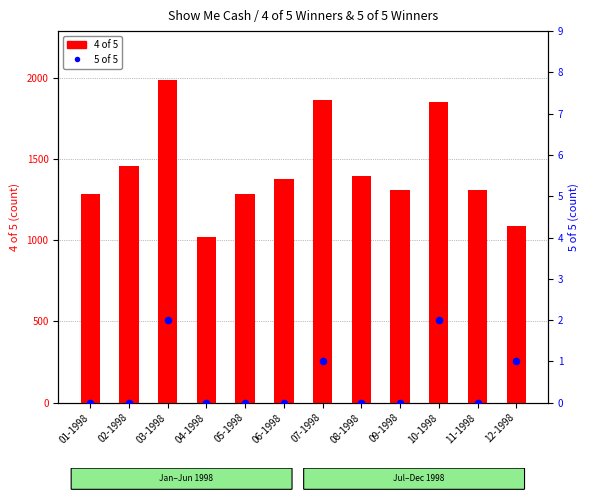

Which series reaches the minimum Y coordinate?

5 of 5